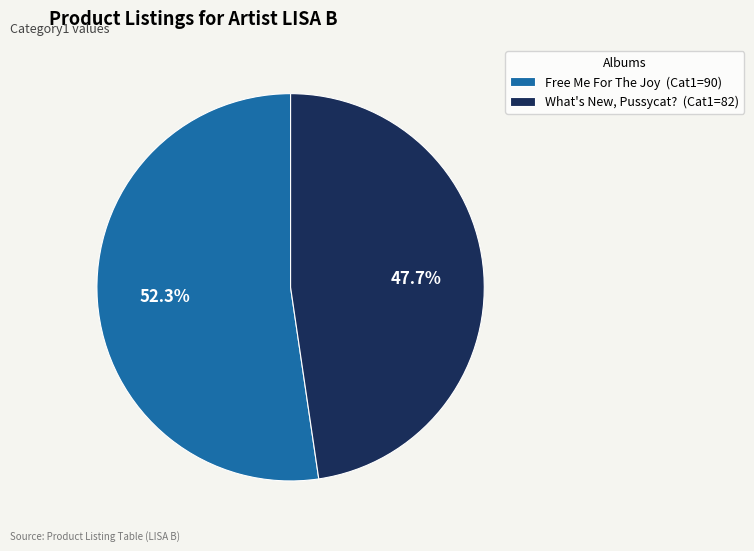

What is the majority slice?

Free Me For The Joy